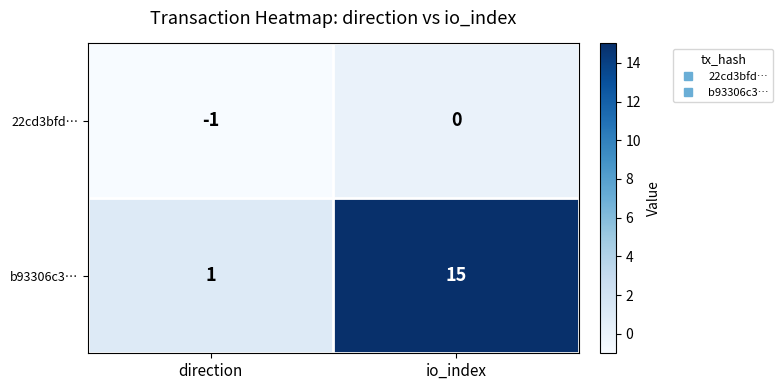

Reading left to right, list all the values displayed in this chart.

22cd3bfd…: -1	0
b93306c3…: 1	15